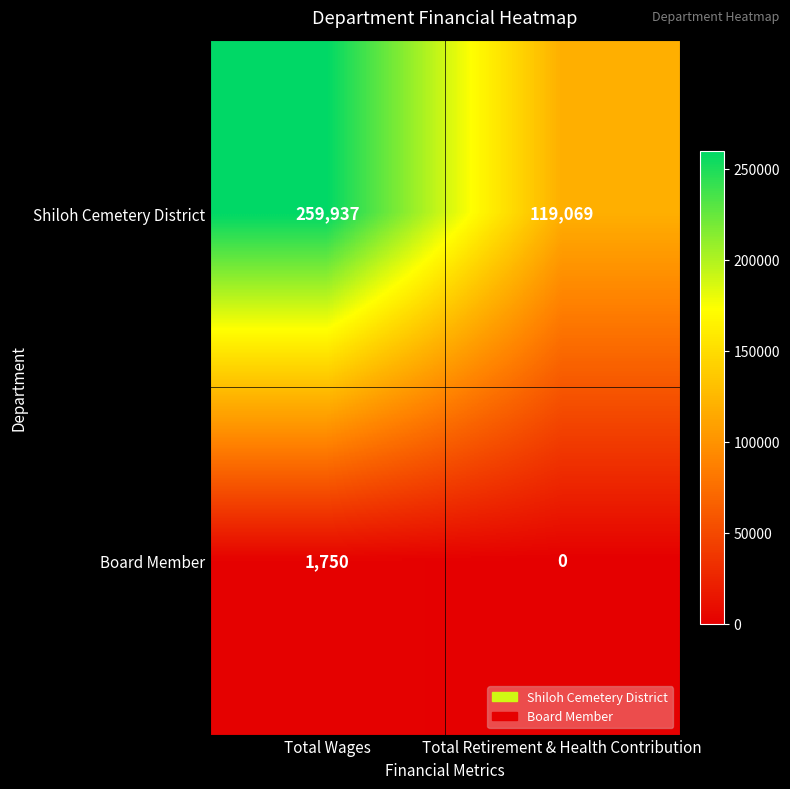

Which label corresponds to the smallest value in the chart?

Total Retirement & Health Contribution